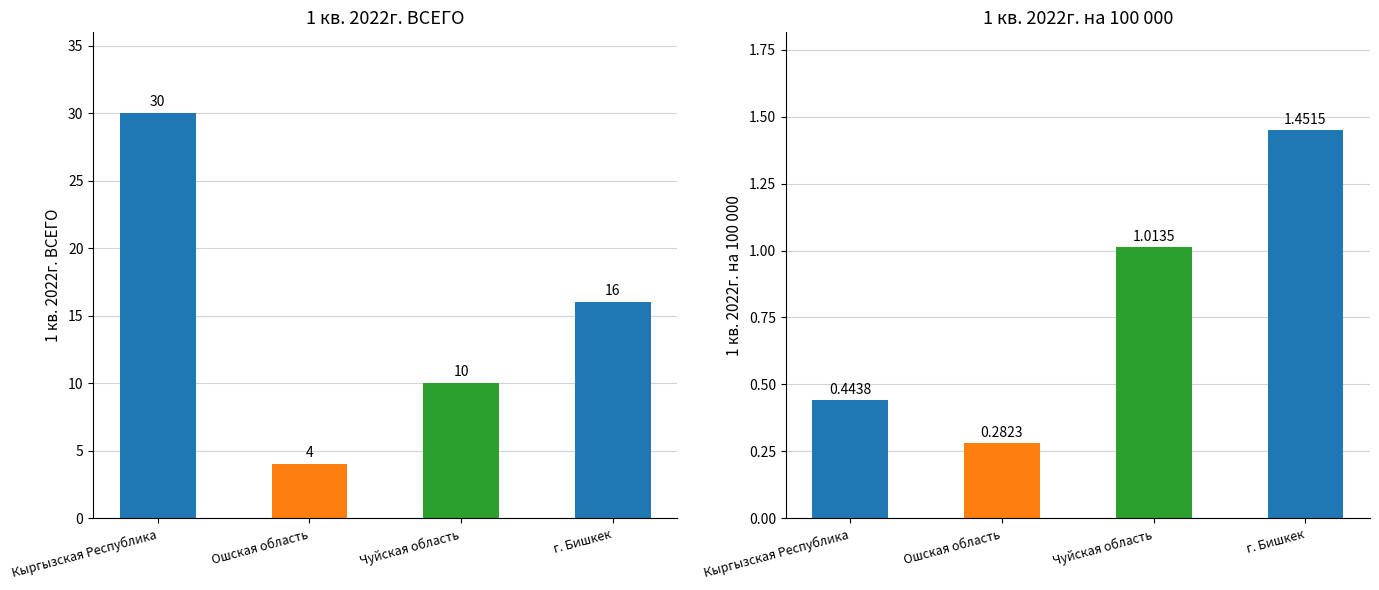

Which category has the highest value across all series?

Кыргызская Республика